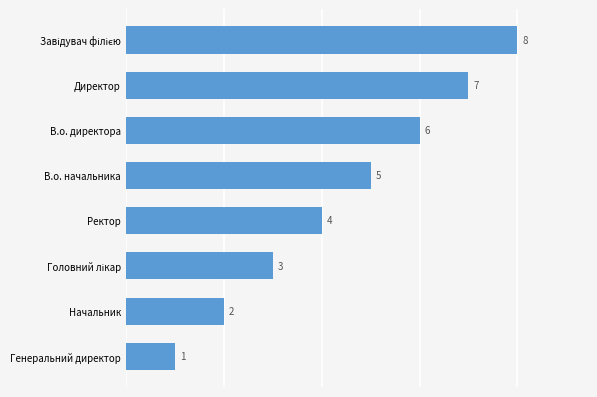

Between В.о. начальника and Начальник, which is larger?

В.о. начальника